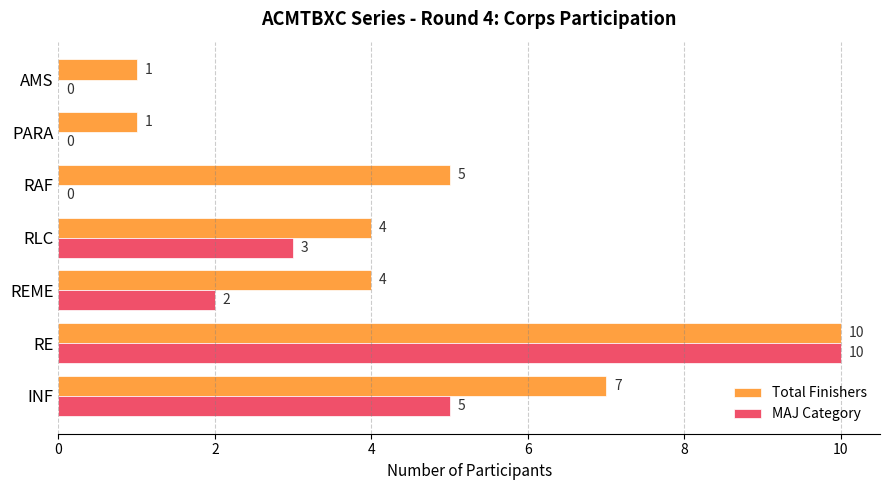

Which series changed the most between REME and RLC?

MAJ Category